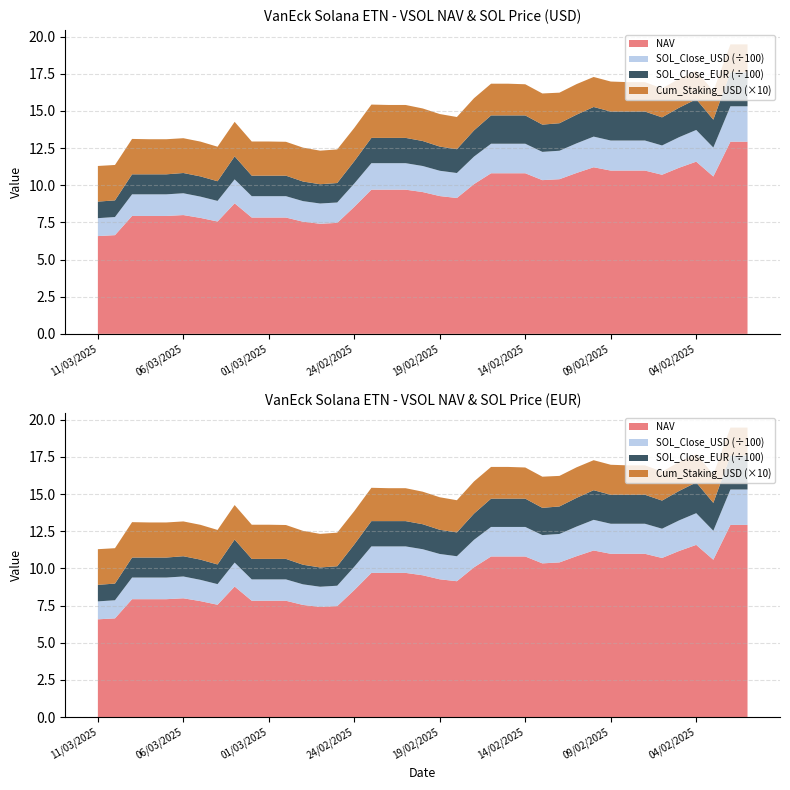

Reading right to left, extract all data points from this chart.

NAV: 12.9	12.9	10.6	11.6	11.2	10.7	11.0	11.0	11.0	11.2	10.8	10.4	10.3	10.8	10.8	10.8	10.1	9.1	9.3	9.5	9.7	9.7	9.7	8.5	7.5	7.4	7.5	7.8	7.8	7.8	8.8	7.6	7.8	8.0	7.9	7.9	7.9	6.6	6.6
SOL_Close_USD: 238.2	238.2	195.0	213.4	205.8	197.1	202.2	202.2	202.2	206.3	199.2	191.5	190.2	198.7	198.7	198.7	185.2	168.1	170.4	175.4	178.3	178.3	178.3	157.0	137.2	136.1	138.6	143.7	143.7	143.7	161.2	138.8	143.2	146.7	145.6	145.6	145.6	121.9	120.7
SOL_Close_EUR: 228.4	228.4	187.5	206.8	198.2	189.1	195.0	195.0	195.0	199.4	193.1	185.1	183.4	190.5	190.5	190.5	176.2	160.4	162.8	168.2	170.2	170.2	170.2	150.2	131.0	129.6	131.9	138.0	138.0	138.0	155.0	132.3	136.0	136.3	134.6	134.6	134.6	112.1	111.4
Cum_Staking_USD: 0.2	0.2	0.2	0.2	0.2	0.2	0.2	0.2	0.2	0.2	0.2	0.2	0.2	0.2	0.2	0.2	0.2	0.2	0.2	0.2	0.2	0.2	0.2	0.2	0.2	0.2	0.2	0.2	0.2	0.2	0.2	0.2	0.2	0.2	0.2	0.2	0.2	0.2	0.2